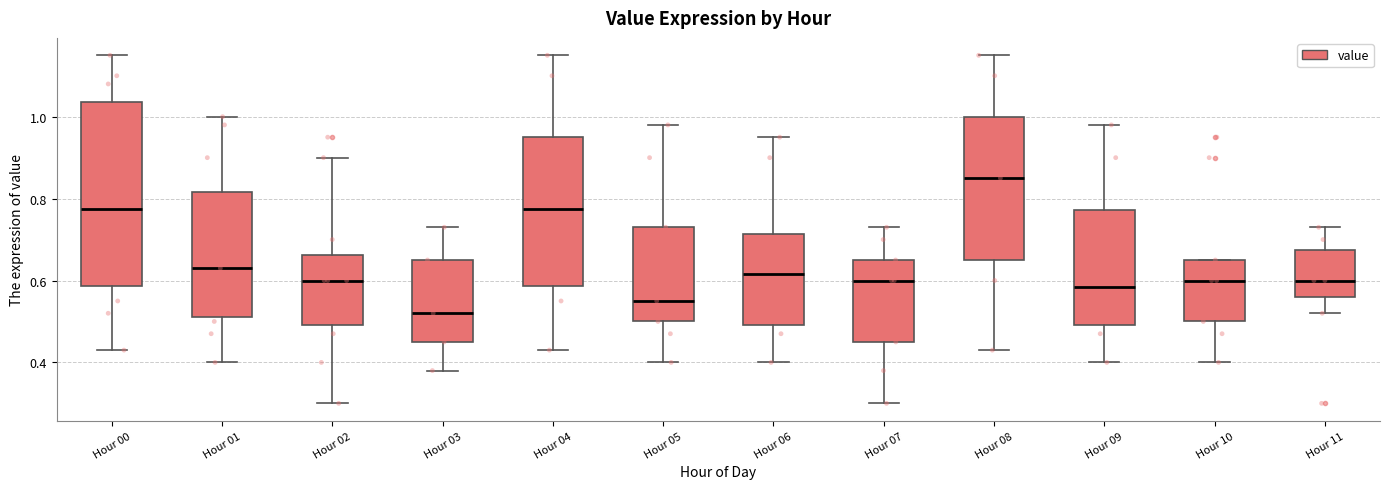

Reading left to right, transcribe this box plot: for each box, give where its median line is, the range the box spans, and where its two whiskers end, as read against the y-axis. The values are not printed on the chart, so give them approximately, as read against the axis.

Hour 00: median 0.78, box 0.58 to 1.04, whiskers 0.44 to 1.16
Hour 01: median 0.64, box 0.52 to 0.82, whiskers 0.40 to 1.00
Hour 02: median 0.60, box 0.50 to 0.66, whiskers 0.30 to 0.90
Hour 03: median 0.52, box 0.46 to 0.66, whiskers 0.38 to 0.74
Hour 04: median 0.78, box 0.58 to 0.96, whiskers 0.44 to 1.16
Hour 05: median 0.56, box 0.50 to 0.74, whiskers 0.40 to 0.98
Hour 06: median 0.62, box 0.50 to 0.72, whiskers 0.40 to 0.96
Hour 07: median 0.60, box 0.46 to 0.66, whiskers 0.30 to 0.74
Hour 08: median 0.86, box 0.66 to 1.00, whiskers 0.44 to 1.16
Hour 09: median 0.58, box 0.50 to 0.78, whiskers 0.40 to 0.98
Hour 10: median 0.60, box 0.50 to 0.66, whiskers 0.40 to 0.66
Hour 11: median 0.60, box 0.56 to 0.68, whiskers 0.52 to 0.74